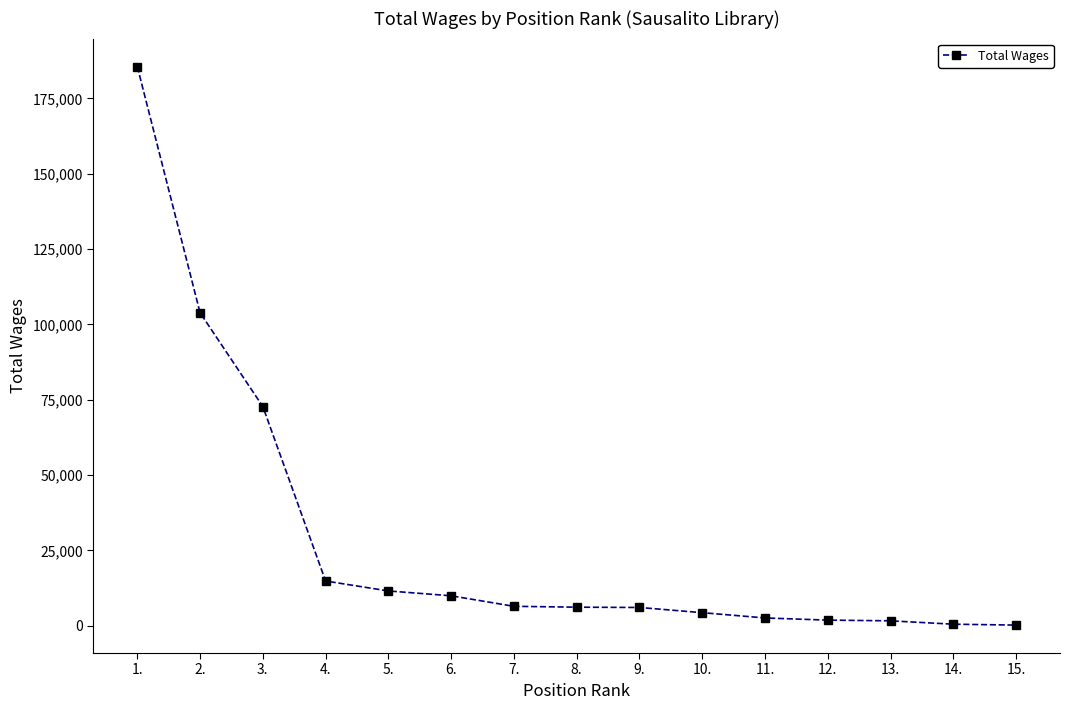

What is the difference between the maximum and minimum values?

185373